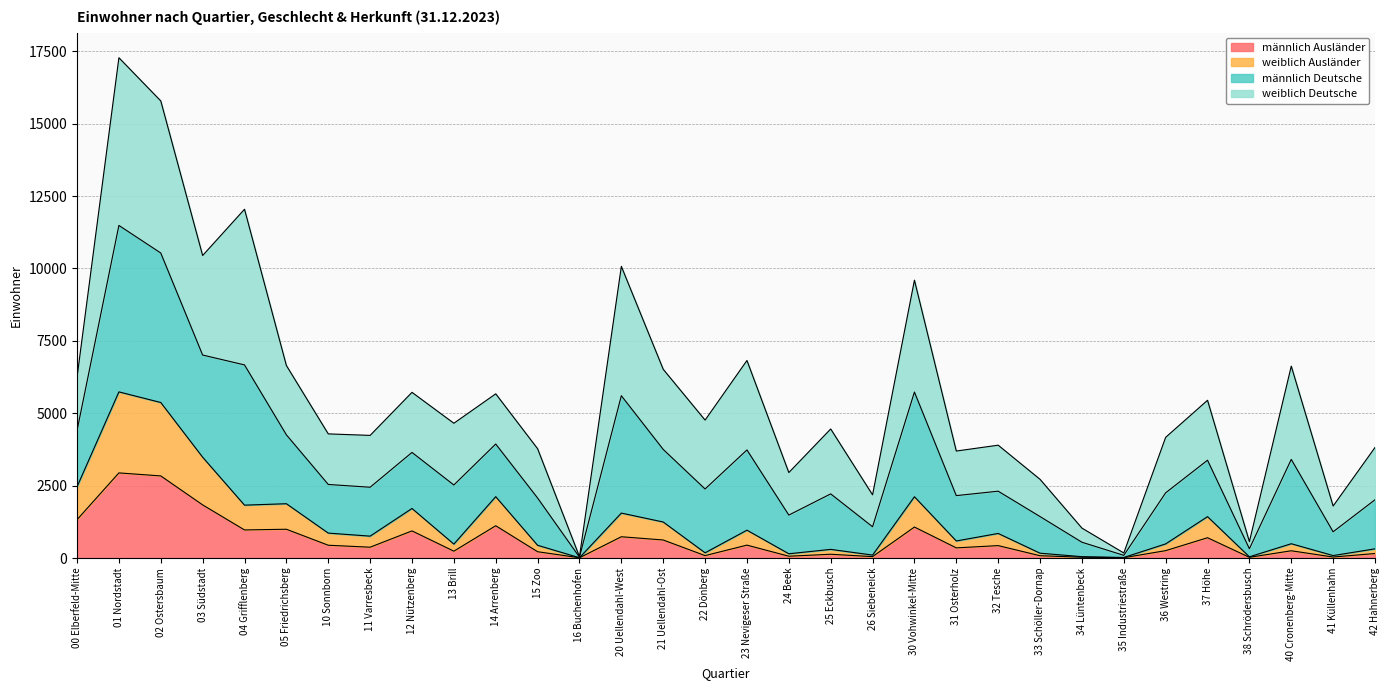

Which category has the lowest value across all series?

16 Buchenhofen